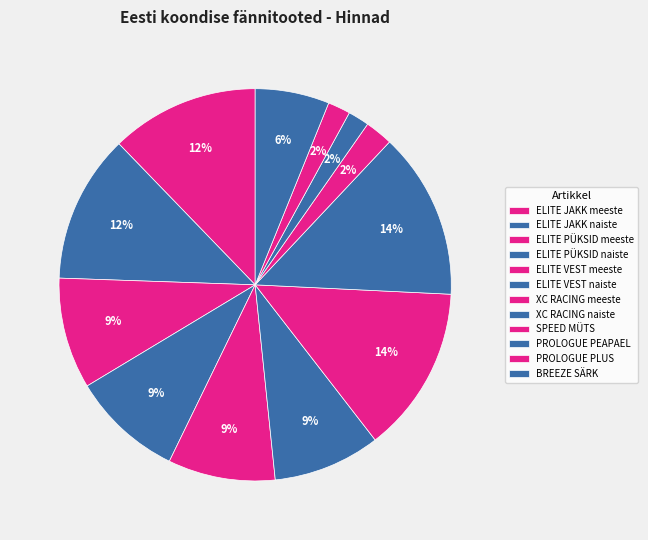

What is the ratio of the value at PROLOGUE PEAPAEL to the value at XC RACING meeste?

0.1